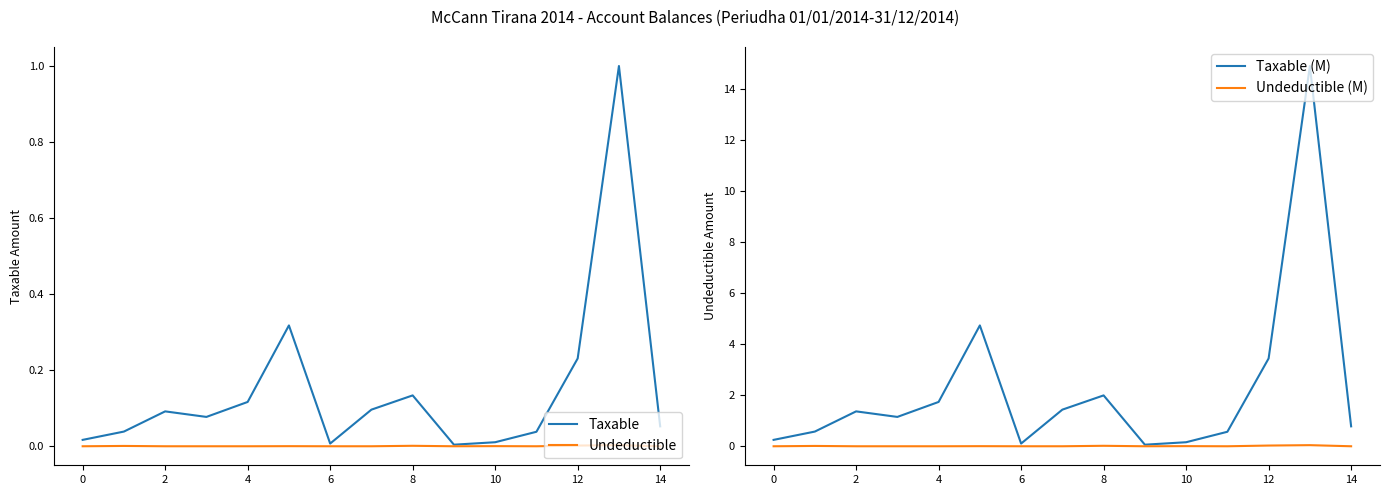

What is the maximum value for Taxable?

1.0